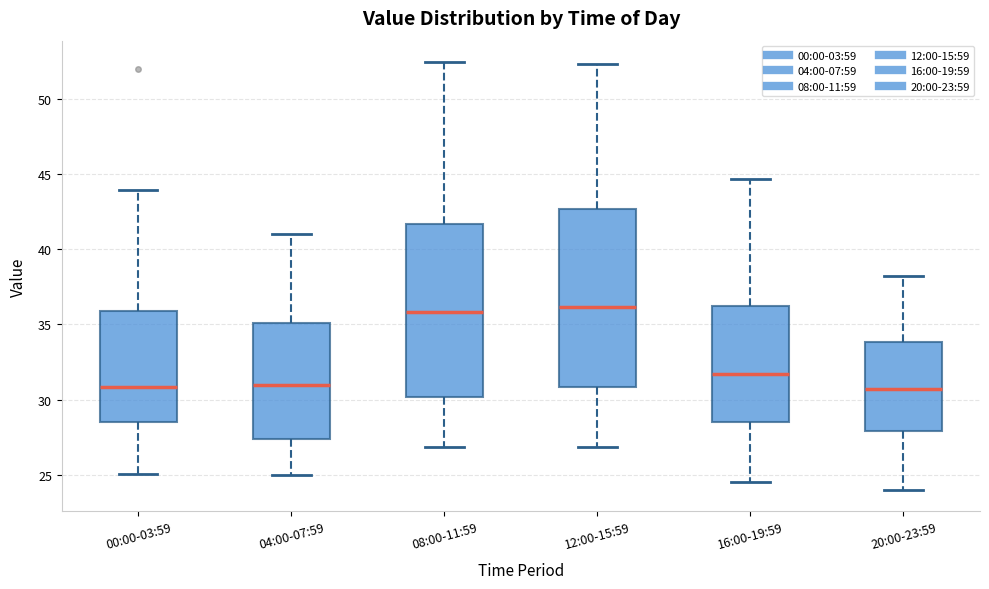

Reading left to right, transcribe this box plot: for each box, give where its median line is, the range the box spans, and where its two whiskers end, as read against the y-axis. The values are not printed on the chart, so give them approximately, as read against the axis.

00:00-03:59: median 31.0, box 28.5 to 36.0, whiskers 25.0 to 44.0
04:00-07:59: median 31.0, box 27.5 to 35.0, whiskers 25.0 to 41.0
08:00-11:59: median 36.0, box 30.0 to 41.5, whiskers 27.0 to 52.5
12:00-15:59: median 36.0, box 31.0 to 42.5, whiskers 27.0 to 52.5
16:00-19:59: median 31.5, box 28.5 to 36.0, whiskers 24.5 to 44.5
20:00-23:59: median 30.5, box 28.0 to 34.0, whiskers 24.0 to 38.0